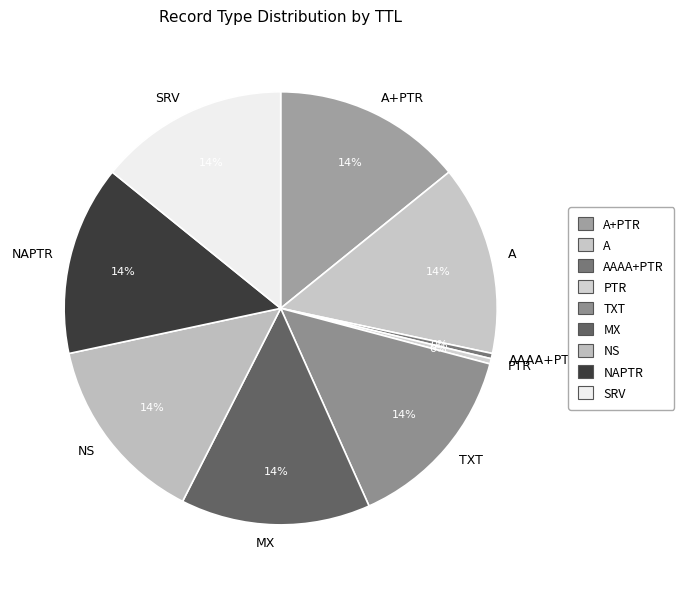

To the nearest percent, what is the average slice percentage?

11%